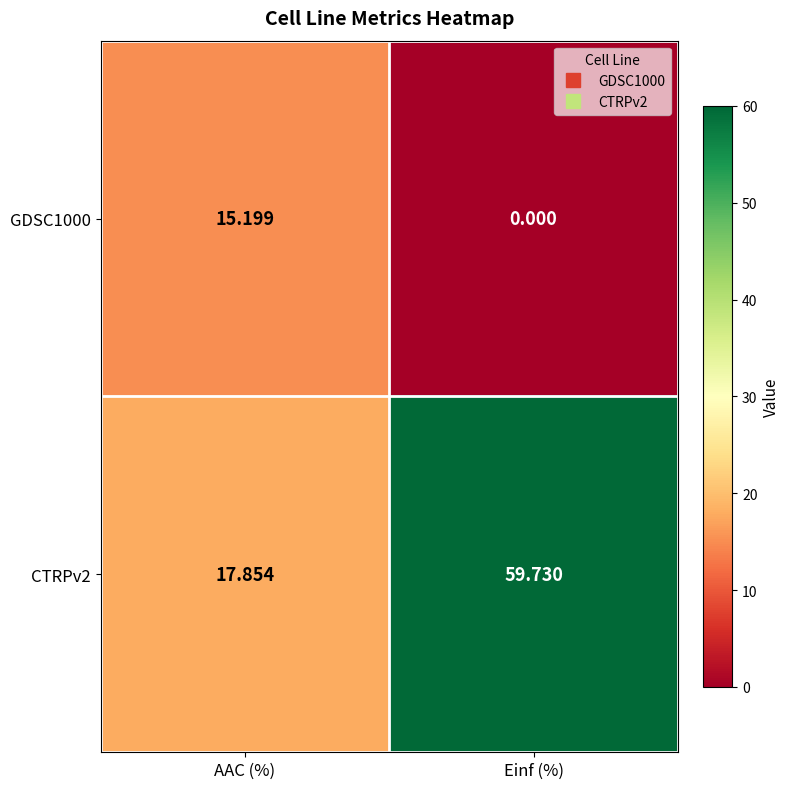

Which label corresponds to the smallest value in the chart?

Einf (%)